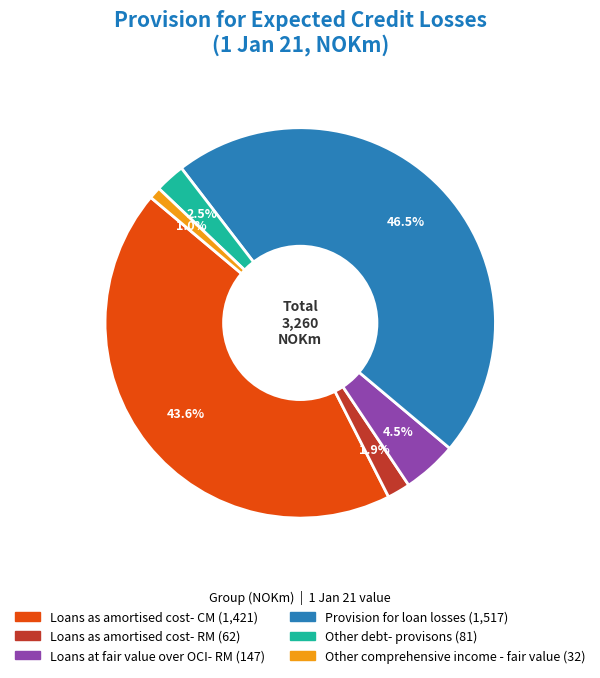

Count the number of slices in the pie.

6